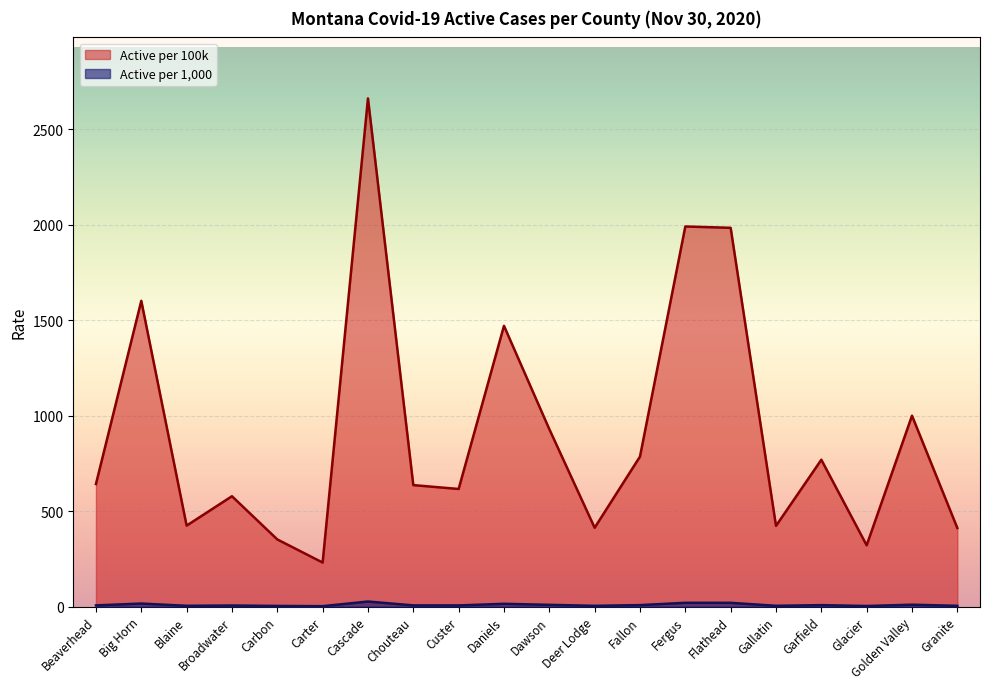

At which category is the sum across all series the highest?

Cascade